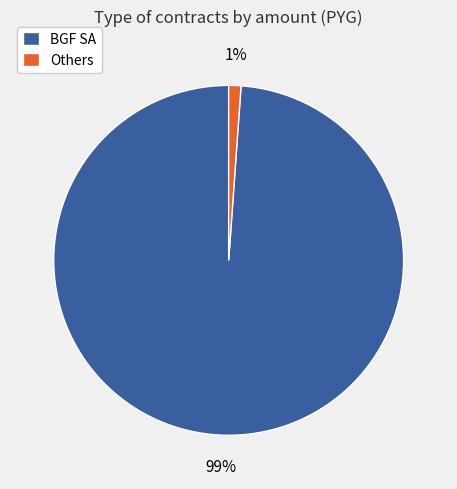

How many slices are in this pie chart?

2